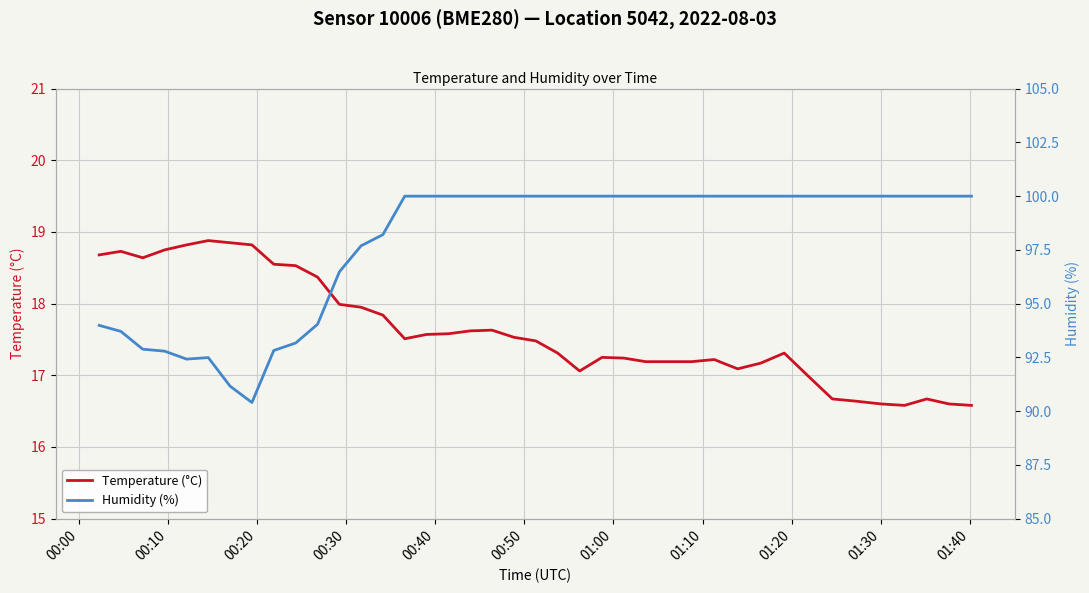

How many series are shown in this chart?

2